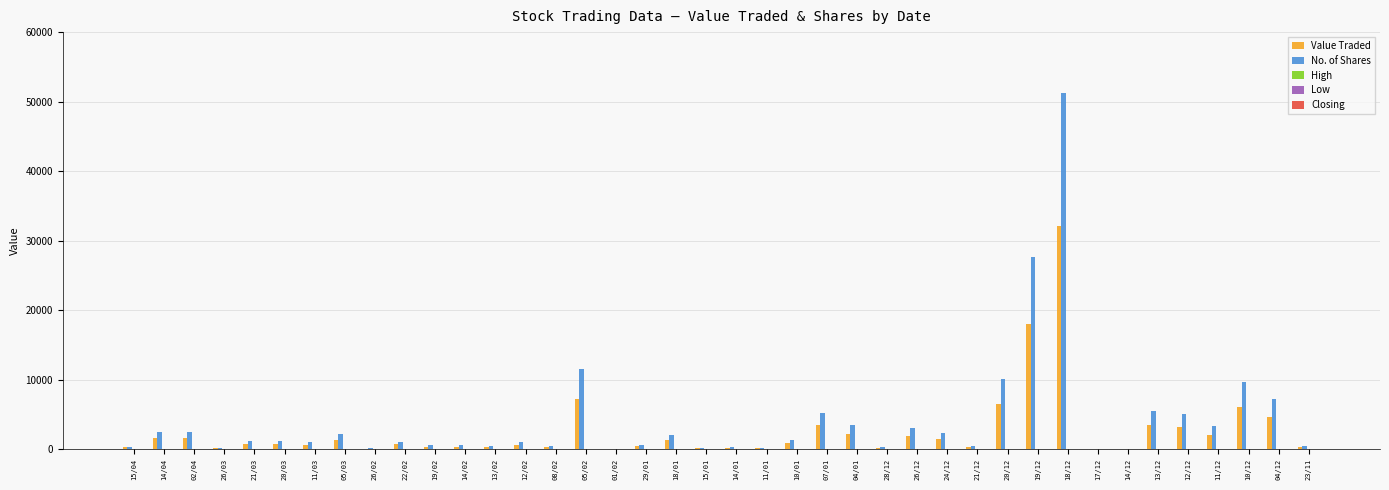

Which series has the widest spread of values?

No. of Shares